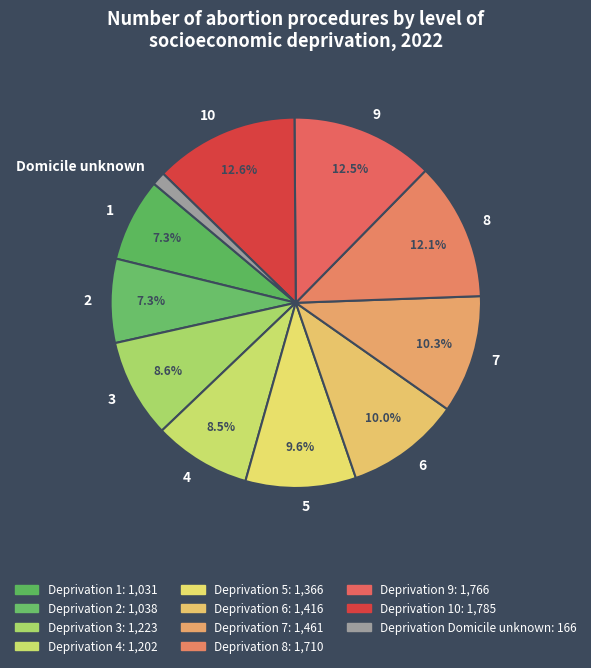

What is the ratio of the value at 8 to the value at 3?

1.4